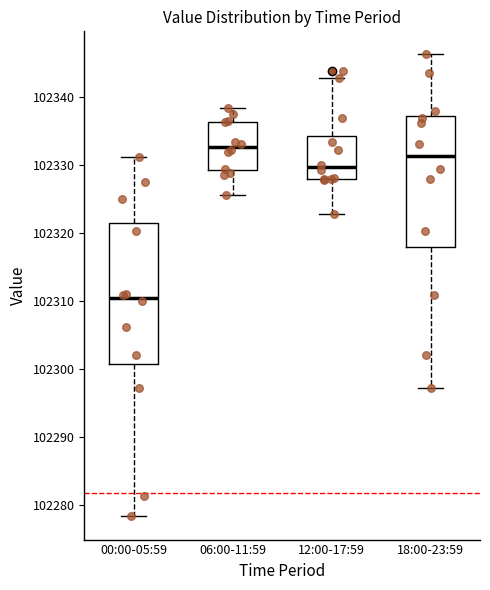

Reading left to right, transcribe this box plot: for each box, give where its median line is, the range the box spans, and where its two whiskers end, as read against the y-axis. The values are not printed on the chart, so give them approximately, as read against the axis.

00:00-05:59: median 102310, box 102301 to 102321, whiskers 102278 to 102331
06:00-11:59: median 102333, box 102329 to 102336, whiskers 102326 to 102338
12:00-17:59: median 102330, box 102328 to 102334, whiskers 102323 to 102343
18:00-23:59: median 102331, box 102318 to 102337, whiskers 102297 to 102346